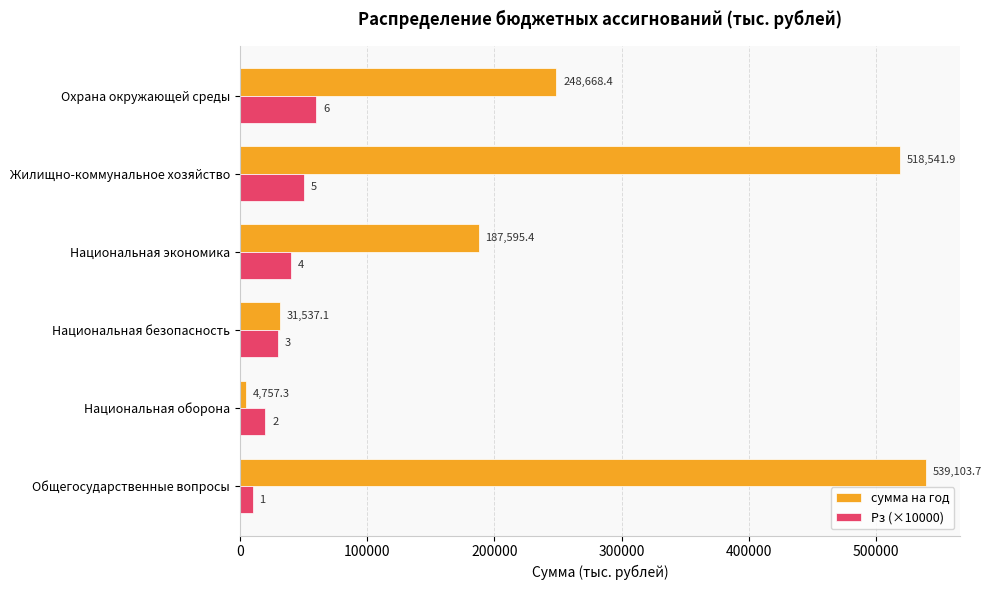

Where is сумма на год nearest to the value 271930?

Охрана окружающей среды